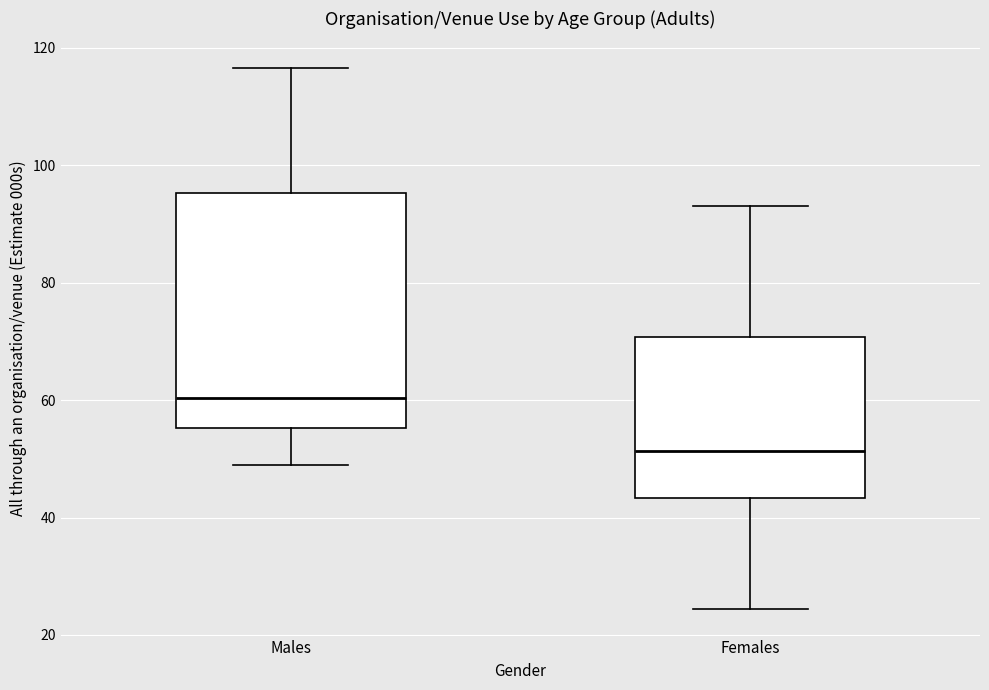

Which box's median line is the lowest?

Females